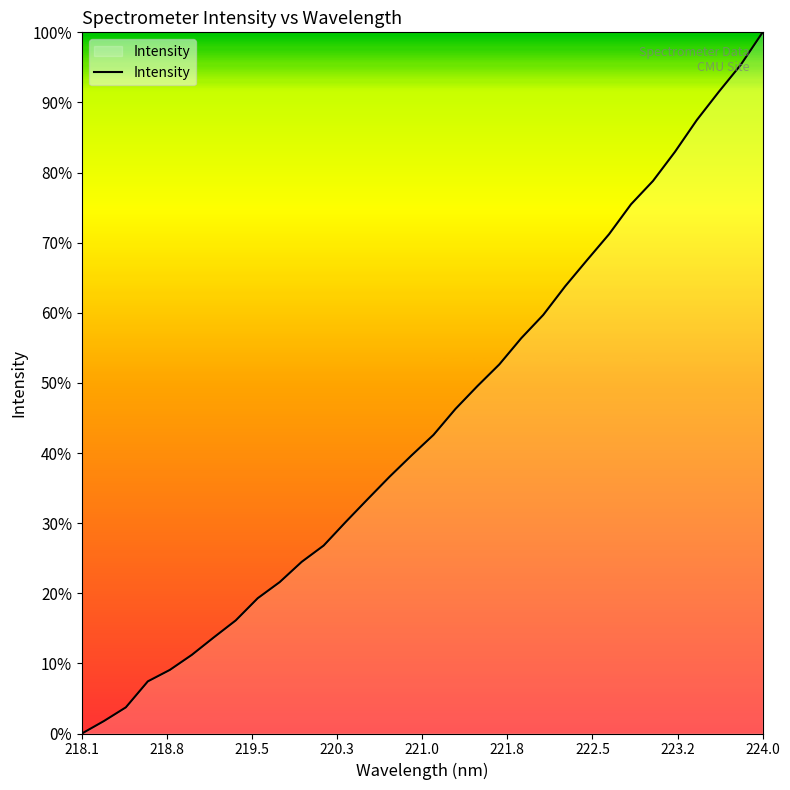

Reading left to right, what are all the values shown in this chart?

0.0	1.8	3.7	7.4	9.1	11.2	13.7	16.1	19.3	21.6	24.5	26.8	30.2	33.4	36.6	39.7	42.6	46.3	49.5	52.6	56.4	59.7	63.8	67.5	71.2	75.5	78.8	82.9	87.5	91.5	95.4	100.0